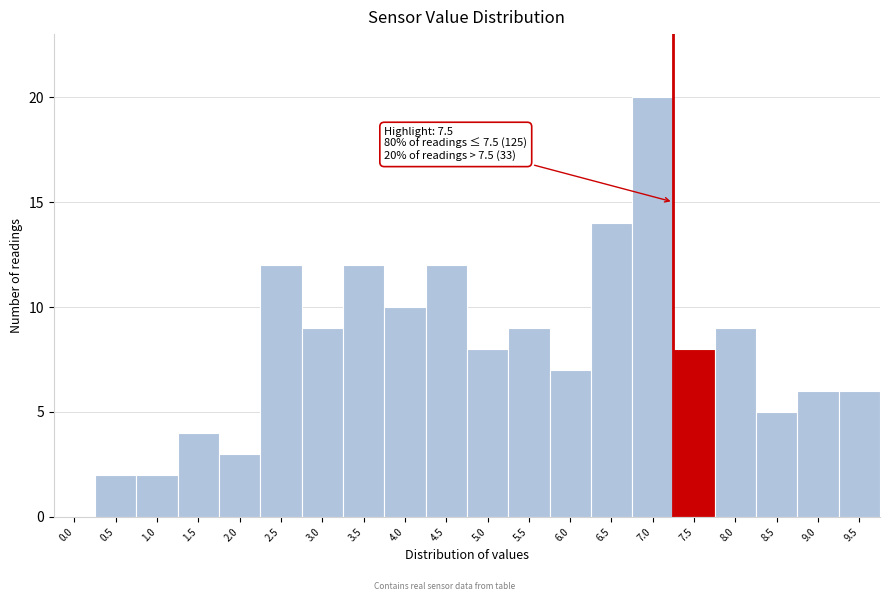

Reading right to left, extract all data points from this chart.

9.5=6	9.0=6	8.5=5	8.0=9	7.5=8	7.0=20	6.5=14	6.0=7	5.5=9	5.0=8	4.5=12	4.0=10	3.5=12	3.0=9	2.5=12	2.0=3	1.5=4	1.0=2	0.5=2	0.0=0